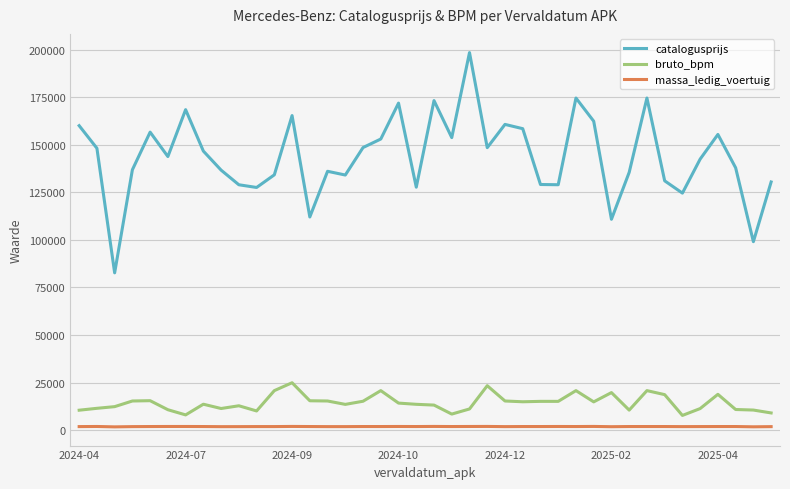

What are all the series names shown in the legend?

catalogusprijs, bruto_bpm, massa_ledig_voertuig